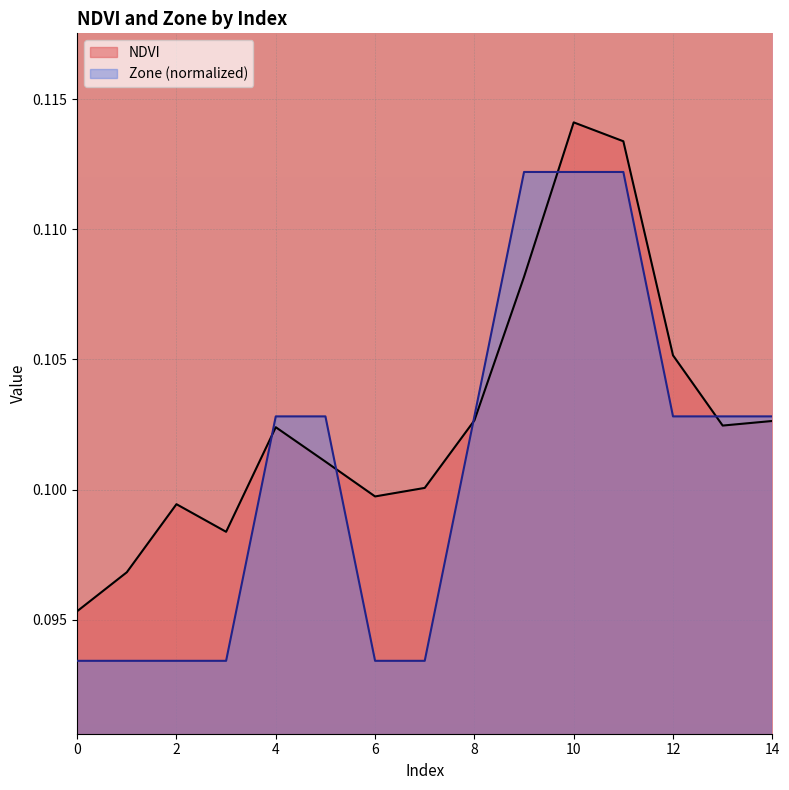

After their last crossing, which series has the higher values: NDVI or Zone?

Zone